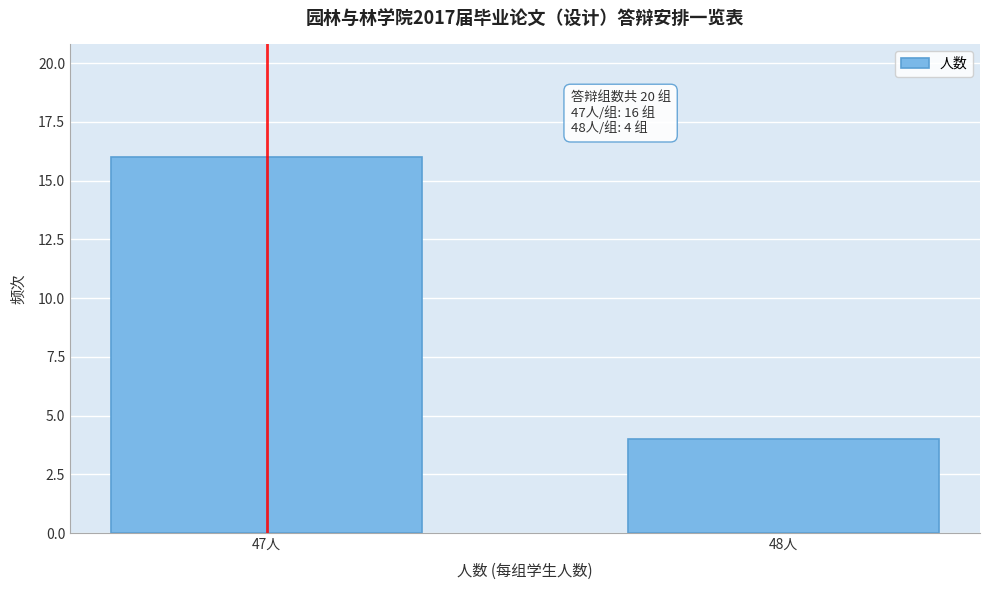

Reading left to right, list all the values displayed in this chart.

16	4